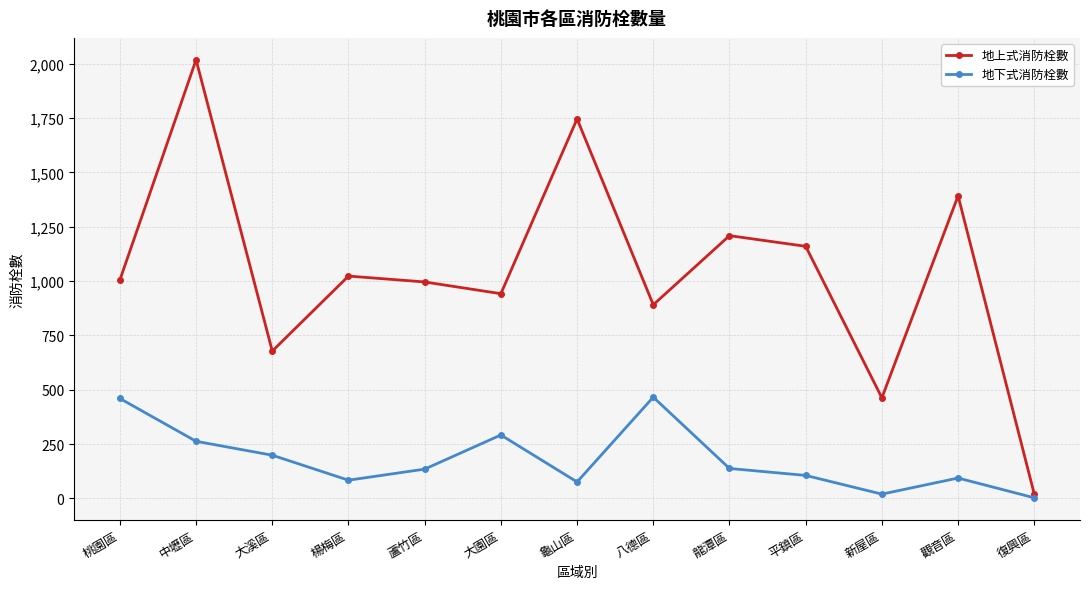

The value of 地上式消防栓數 at 龜山區 is 937. True or false?

False